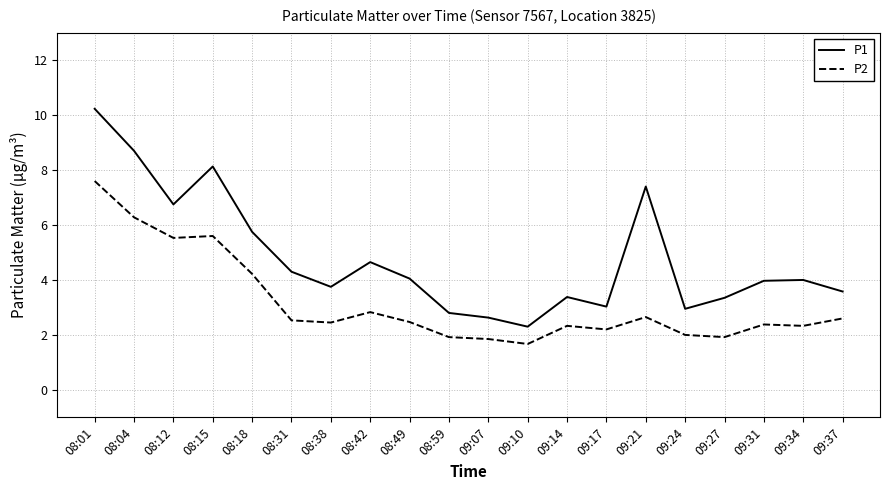

The P1 series shows 4.3 at 09:24. True or false?

False